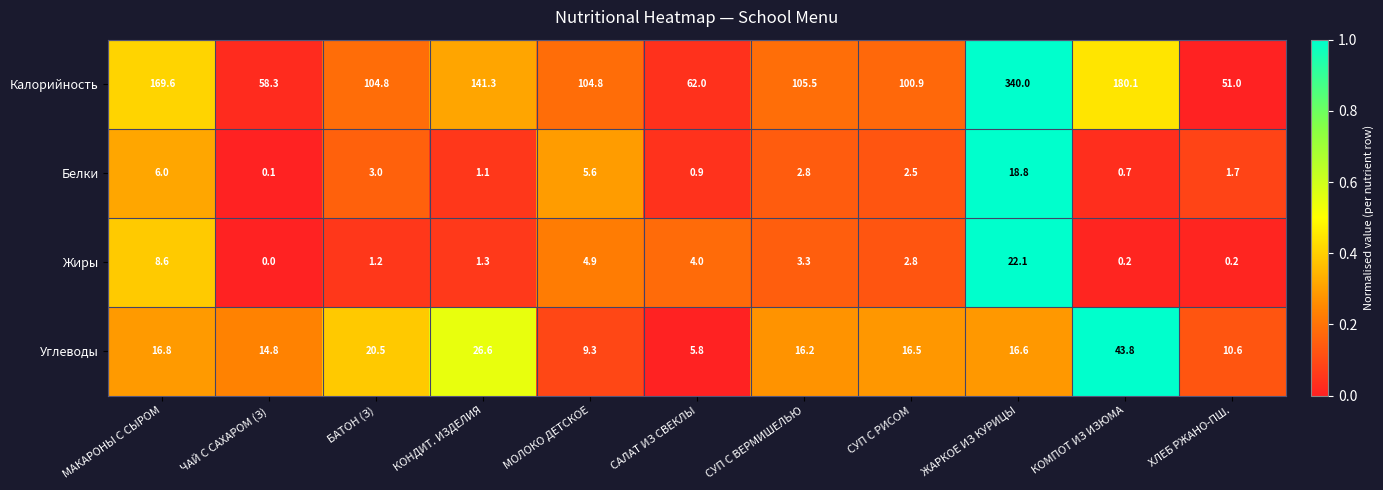

What is the sum of the Жиры values at САЛАТ ИЗ СВЕКЛЫ and ЧАЙ С САХАРОМ (З)?

4.0